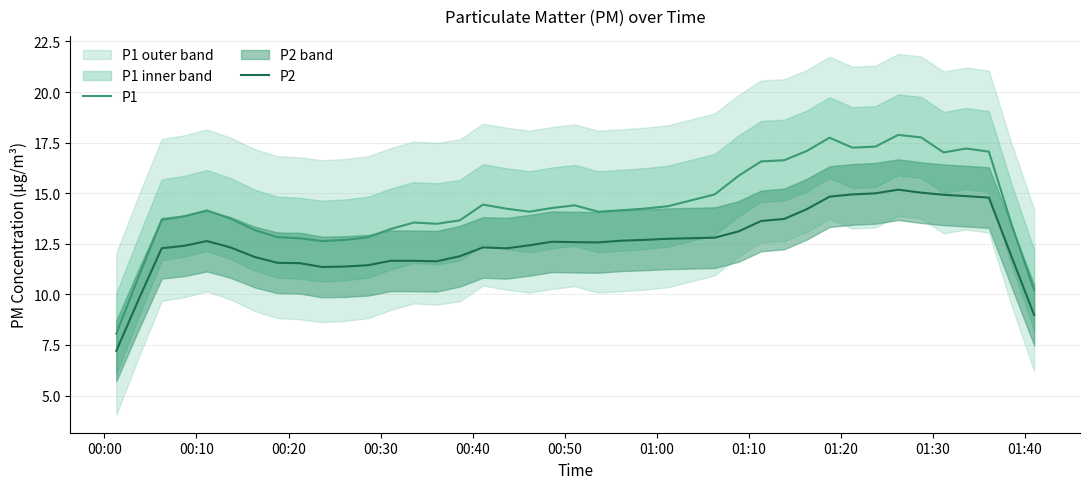

What is the sum of all P2 values?

503.3